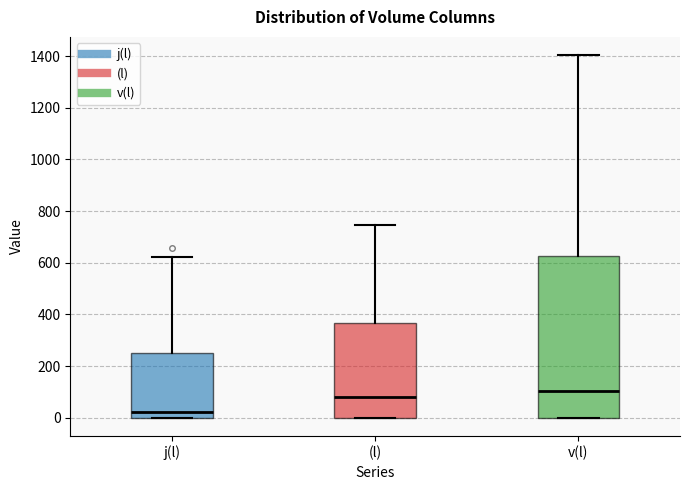

Reading left to right, read every box against the y-axis: the position of its median line, the range the box covers, and the ends of its whiskers. The values are not printed on the chart, so give them approximately, as read against the axis.

j(l): median 20, box 0 to 260, whiskers 0 to 620
(l): median 80, box 0 to 360, whiskers 0 to 740
v(l): median 100, box 0 to 620, whiskers 0 to 1400